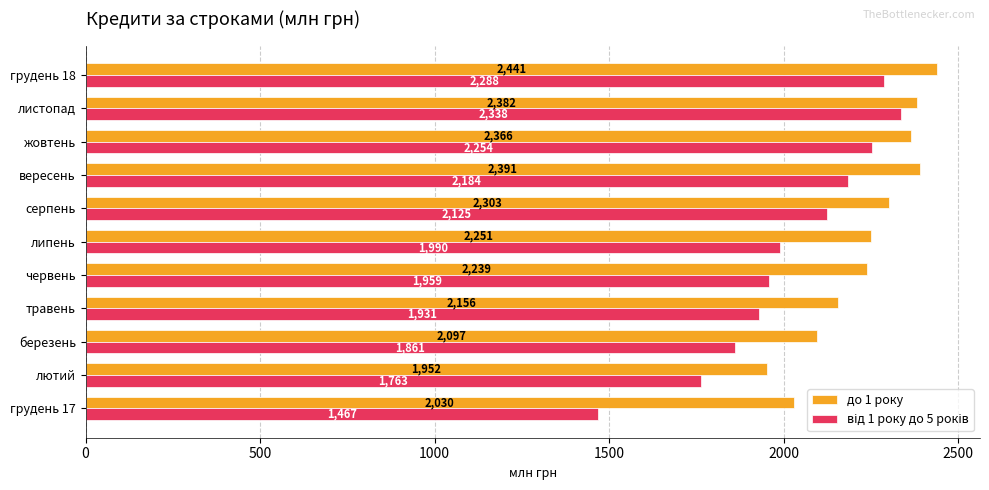

The value of до 1 року at лютий is 1951.9. True or false?

True